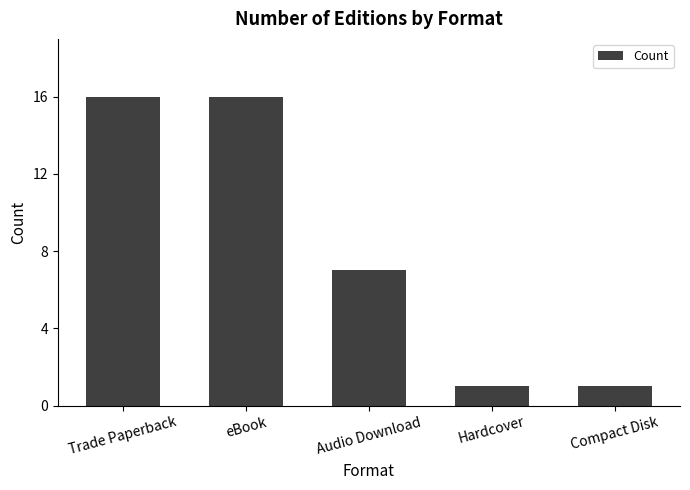

True or false: the data shows 7 at Trade Paperback.

False